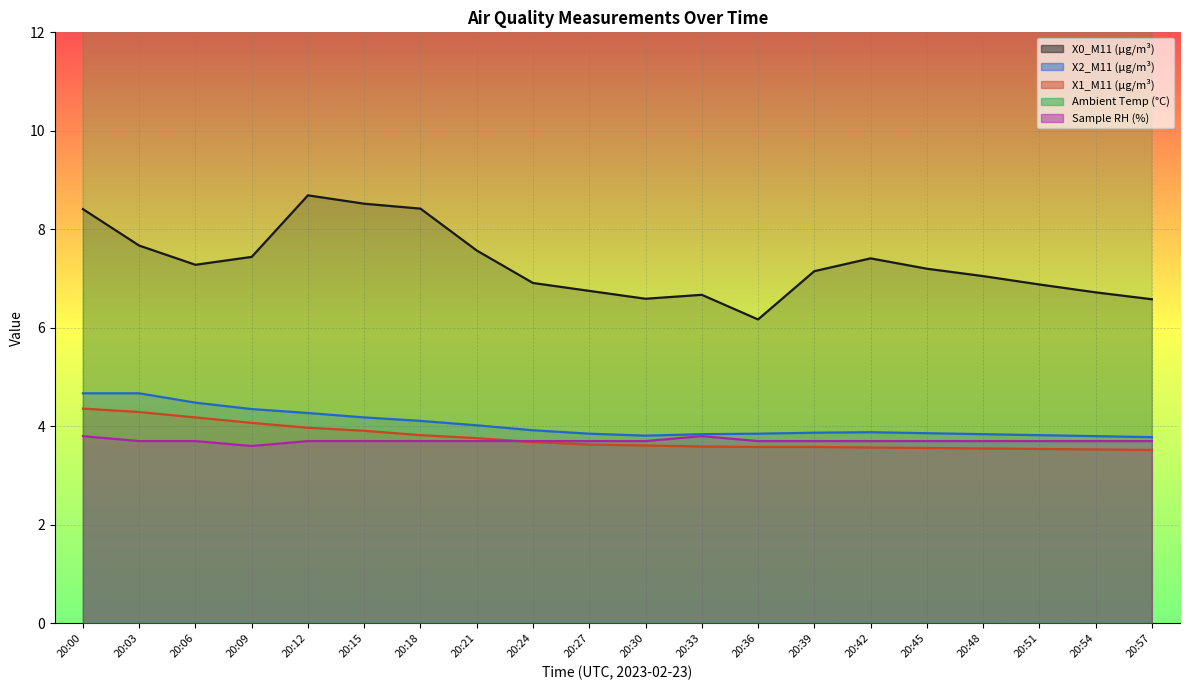

The Sample RH (%) series shows 3.7 at 20:15. True or false?

True